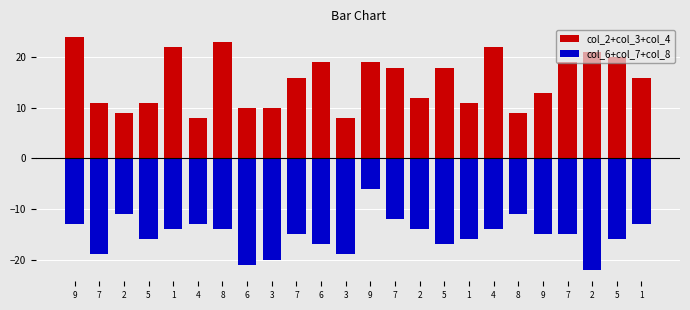

At how many categories does at least one series exceed -2?

24